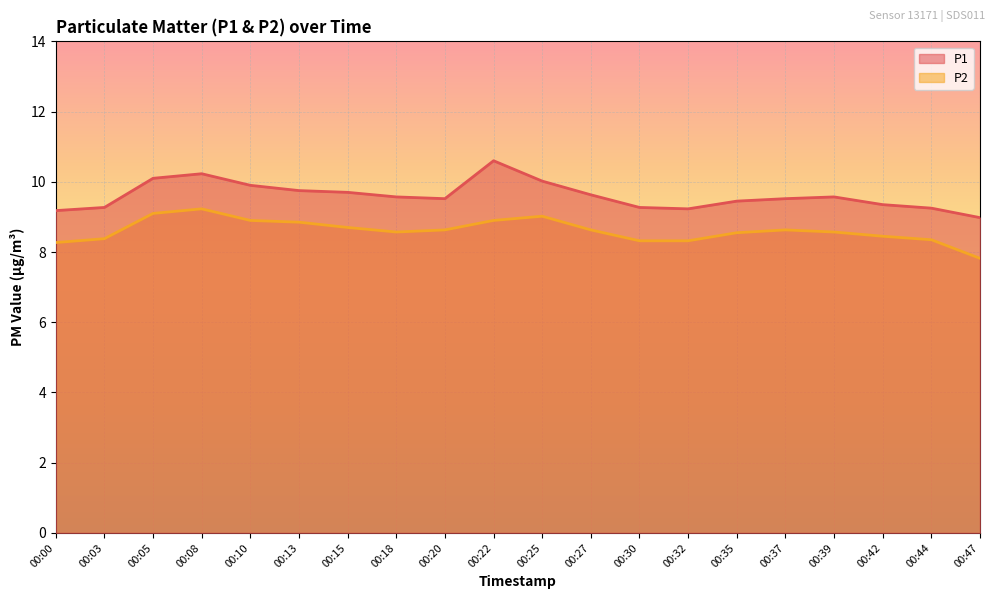

How many lines are shown in the chart?

2